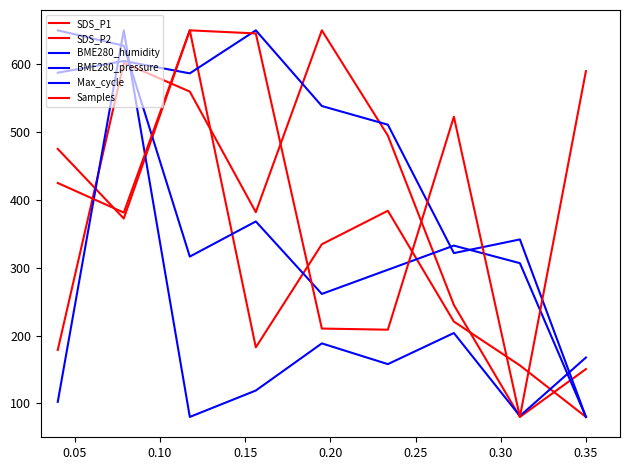

What is the average value of the Max_cycle series?

194.5